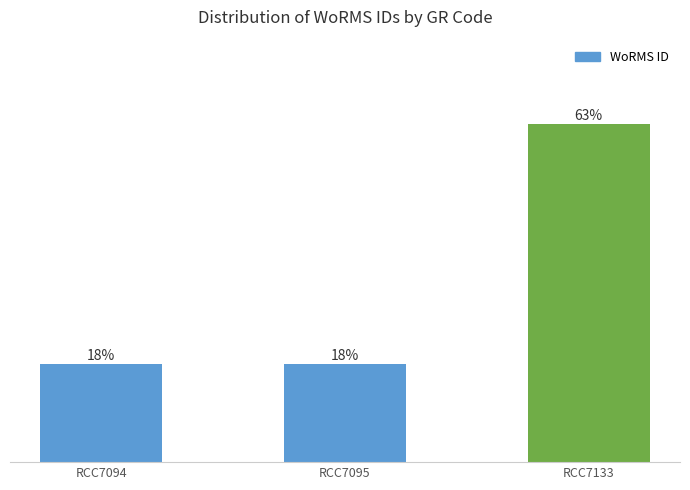

Does the chart contain any negative values?

No